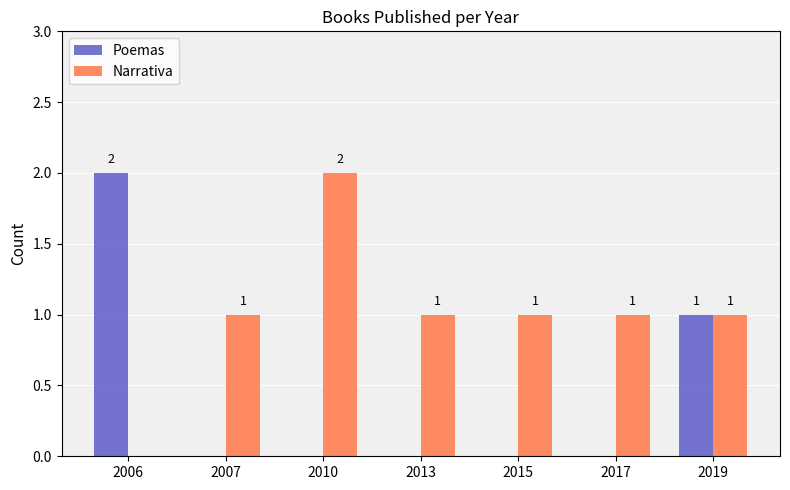

Between 2010 and 2017, which series saw the biggest shift?

Narrativa